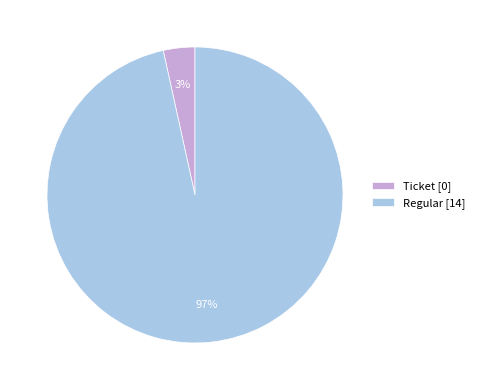

Between Ticket [0] and Regular [14], which is larger?

Regular [14]